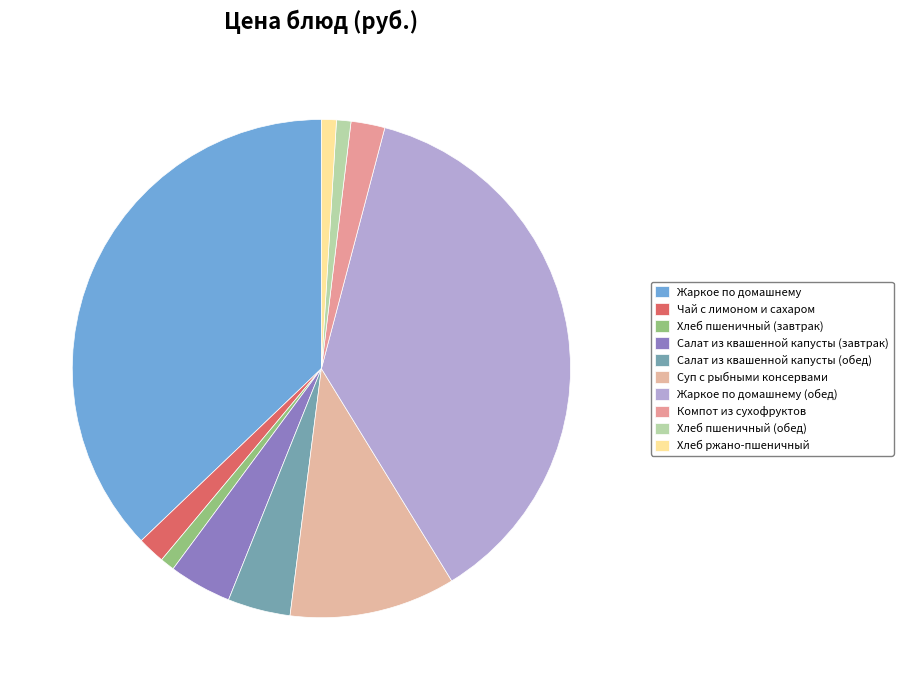

Is it true that Суп с рыбными консервами is 1% of the pie?

False